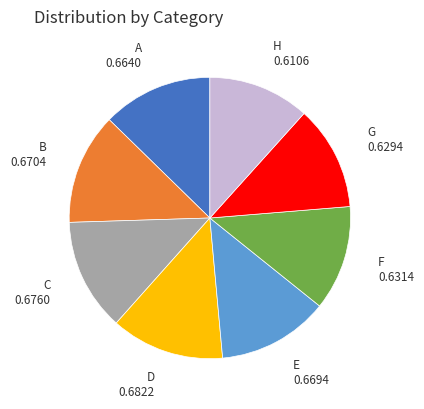

How many segments does this pie chart have?

8